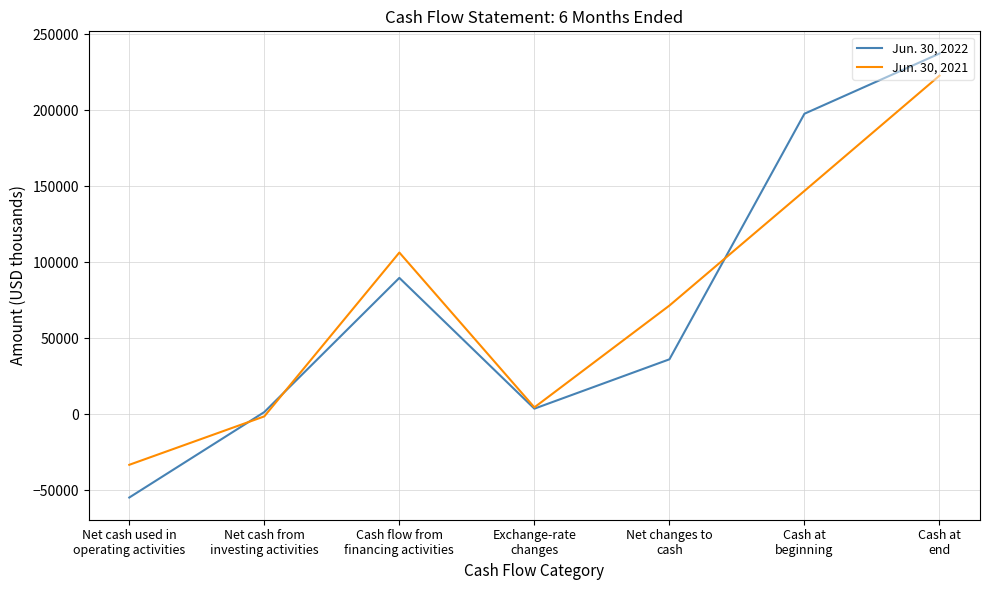

The Jun. 30, 2022 series shows 137308 at Cash flow from
financing activities. True or false?

False